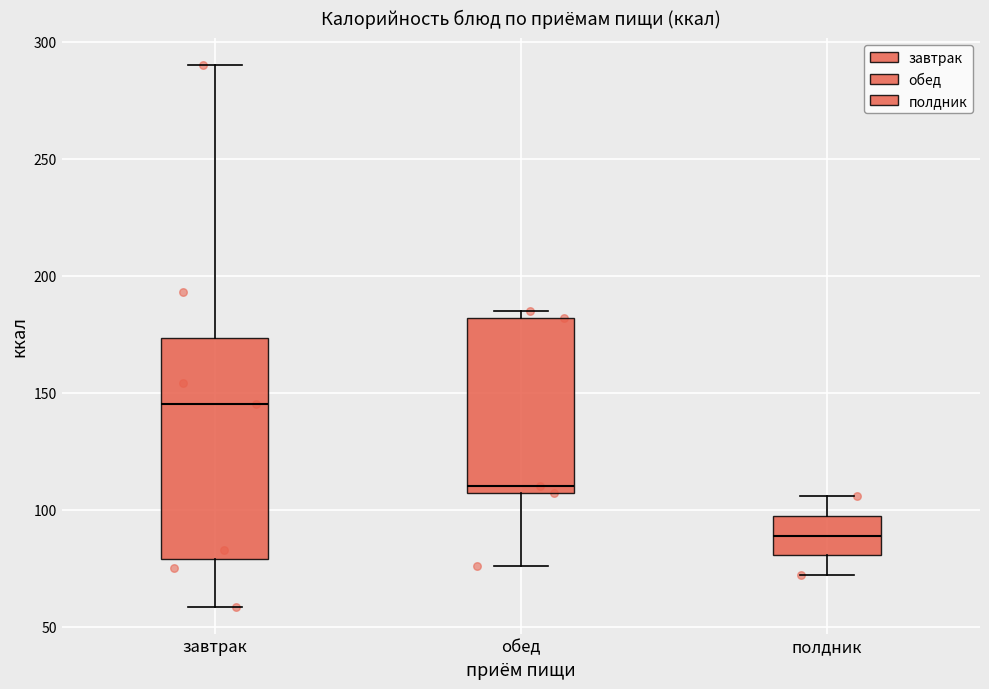

Which box is the tallest, from its lower edge to its upper edge?

завтрак